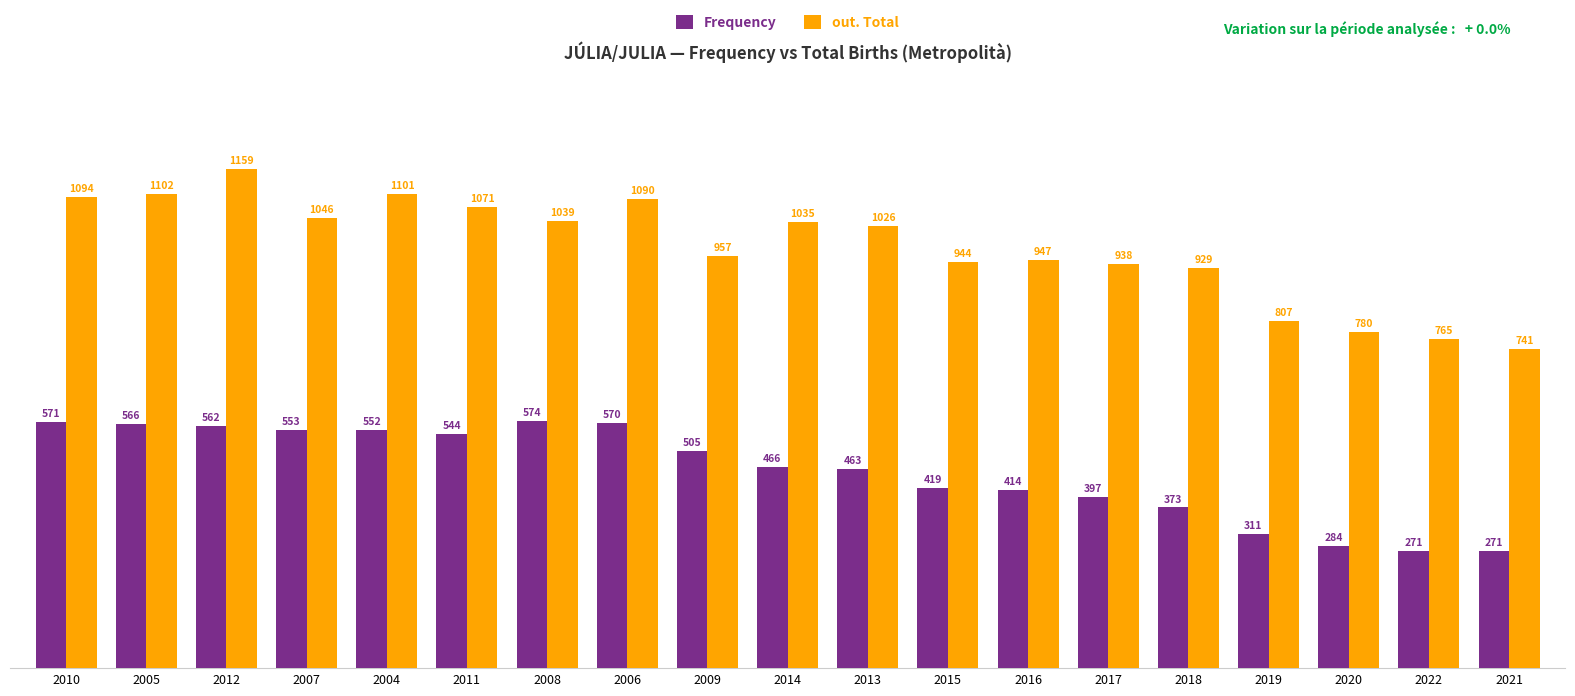

What value does the Frequency series have at 2016?

414